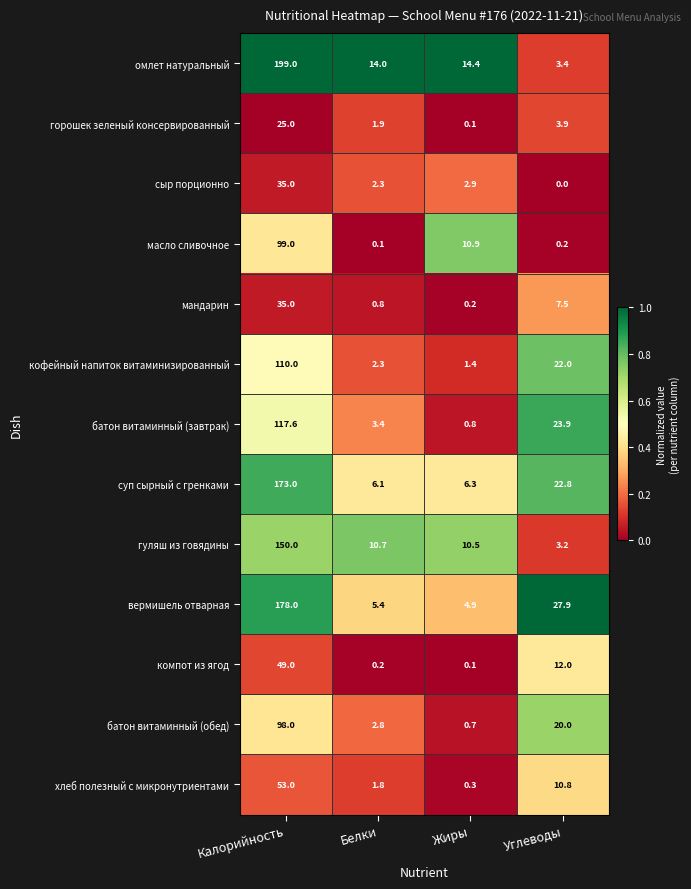

The батон витаминный (завтрак) series shows 0.8 at Жиры. True or false?

True